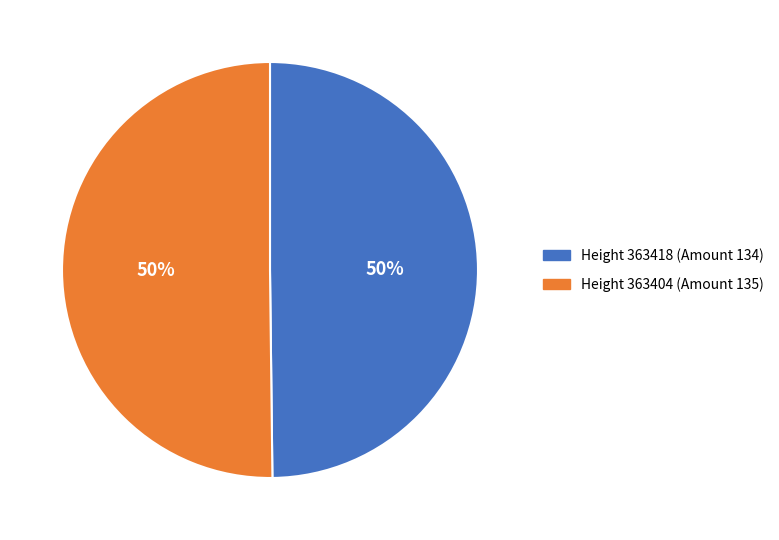

Combined, do Height 363404 (Amount 135) and Height 363418 (Amount 134) account for over 50%?

Yes